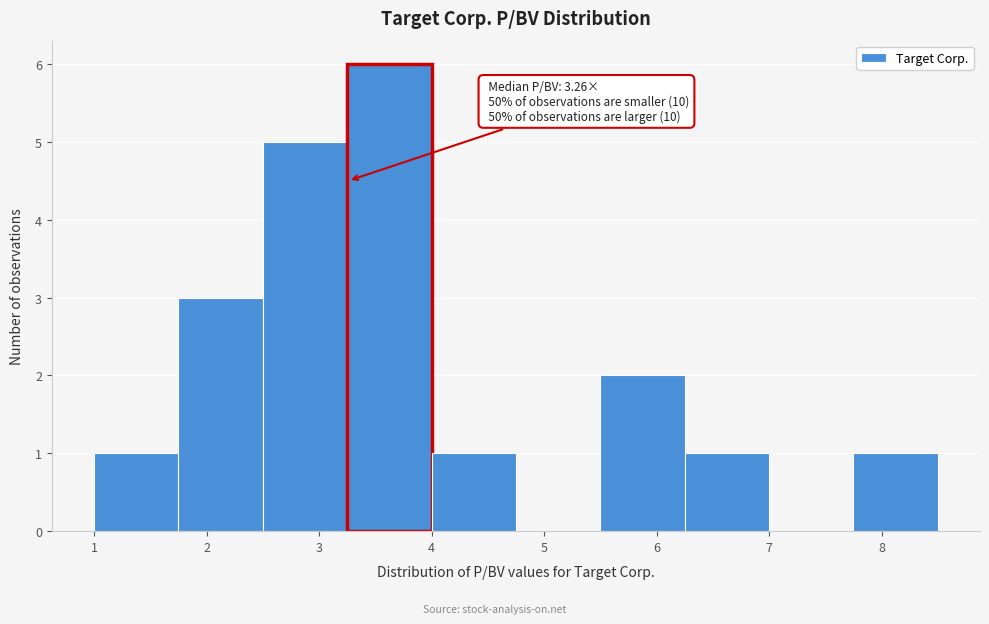

Over which range of the x-axis is the bar tallest?

3.25 to 4.00